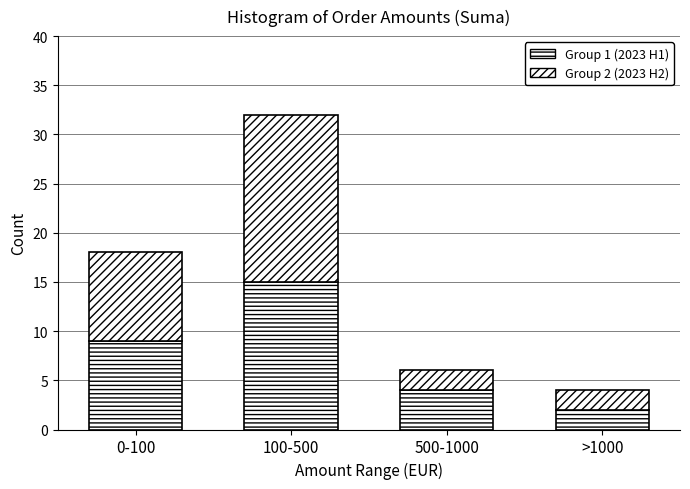

How many values in the Group 1 (2023 H1) series are below 9?

2